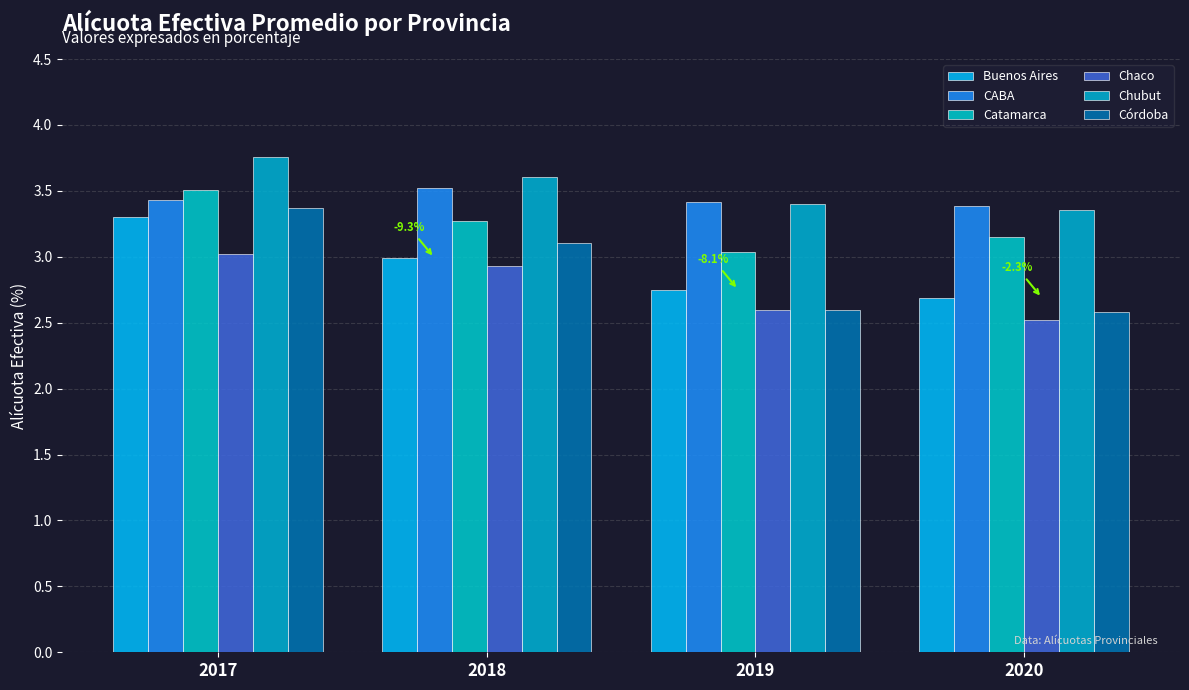

Between 2018 and 2019, which is larger?

2018